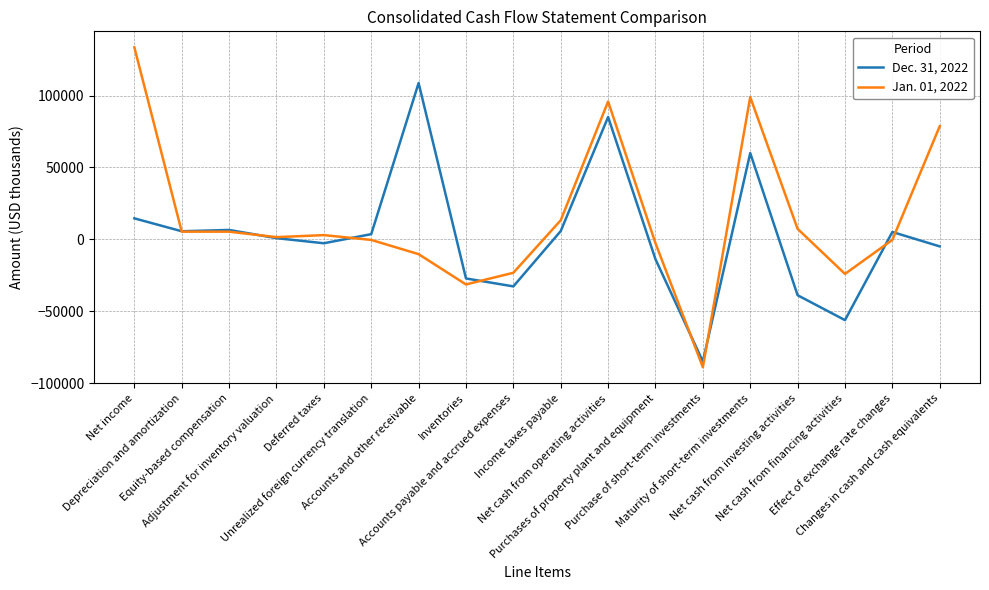

What is the minimum value shown in the chart?

-89000